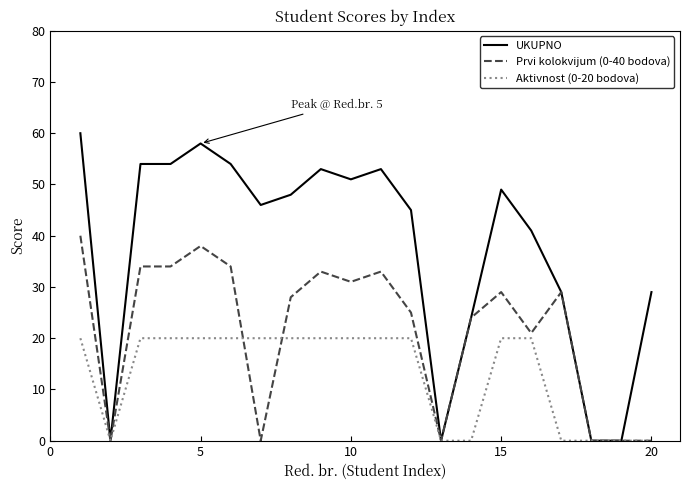

Rank the series by their maximum value, from lowest to highest.

Aktivnost (0-20 bodova), Prvi kolokvijum (0-40 bodova), UKUPNO